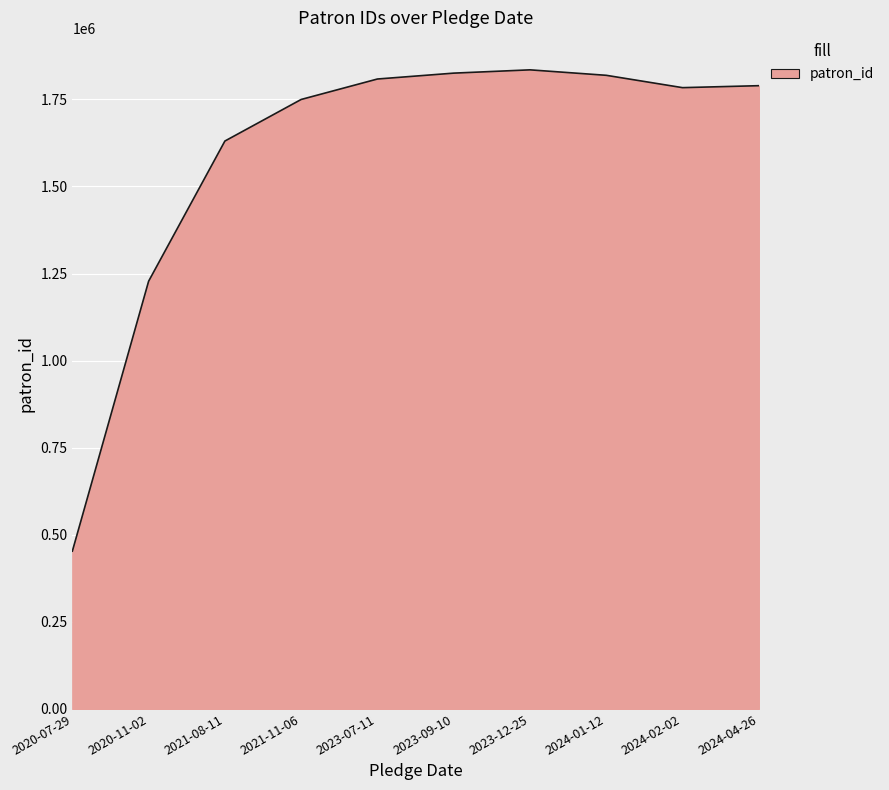

Between 2021-08-11 and 2021-11-06, which is larger?

2021-11-06